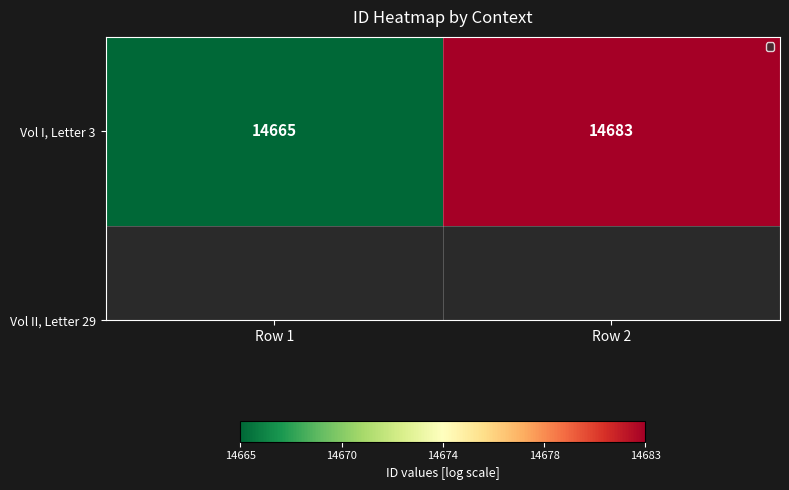

At which label is the value closest to 14674?

Row 1